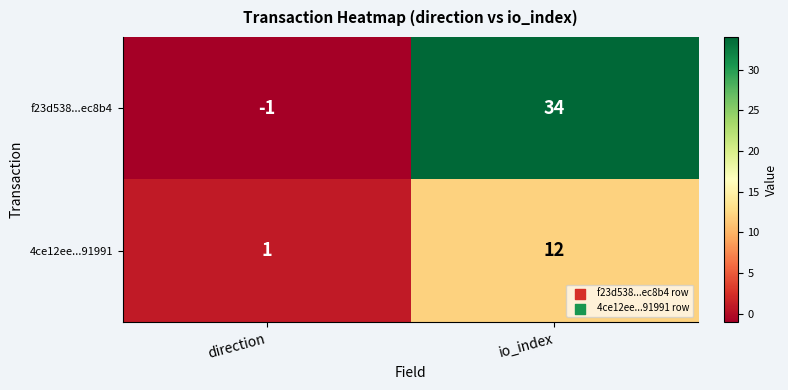

Rank the categories by f23d538...ec8b4 value from highest to lowest.

io_index, direction